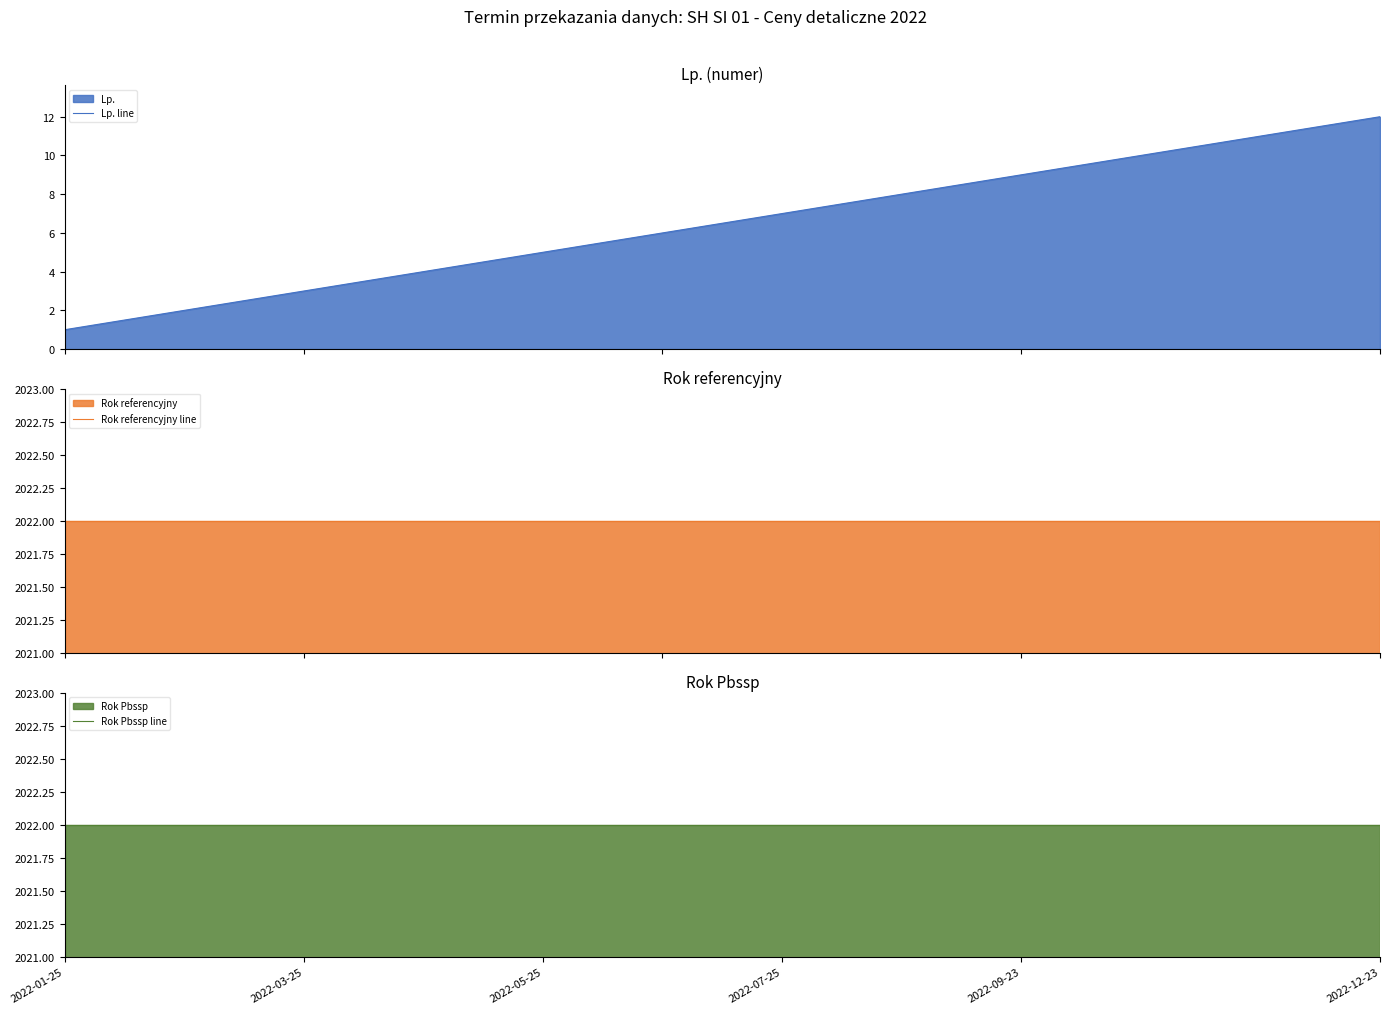

What is the maximum value for Lp. line?

12